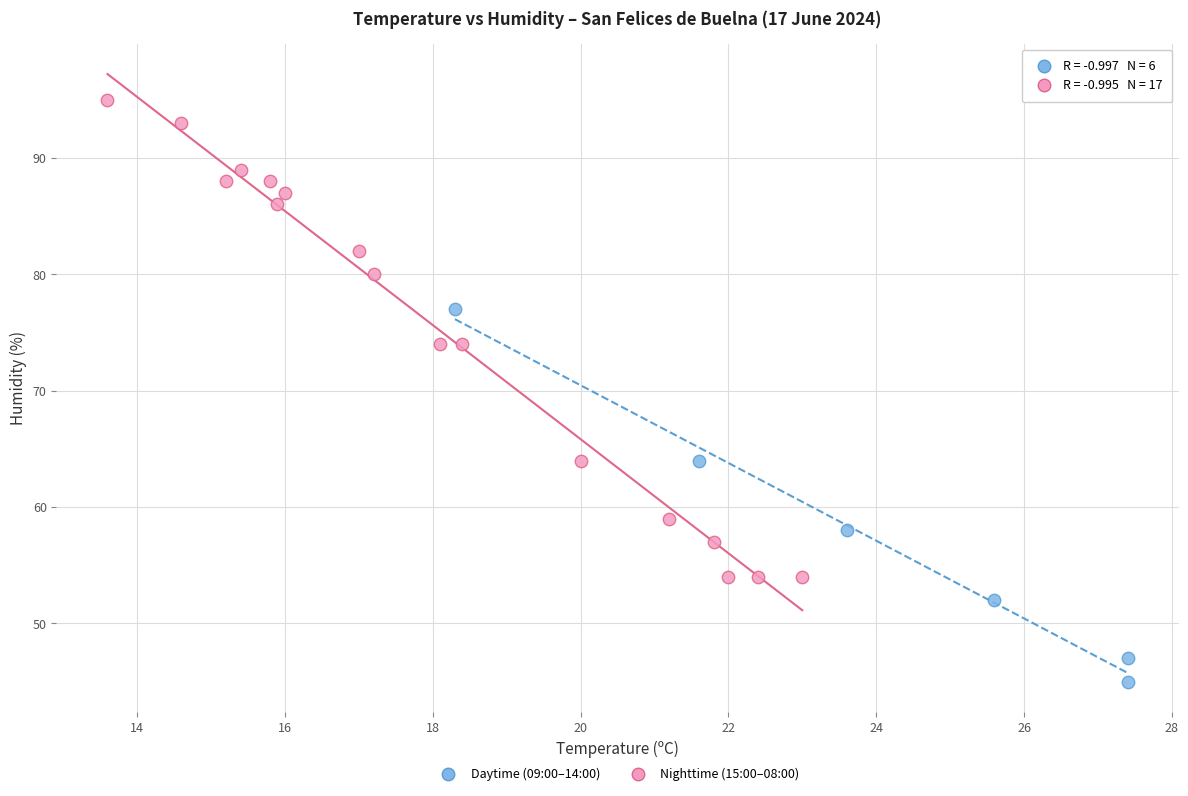

Which series contains the highest Y value?

Nighttime (15:00–08:00)